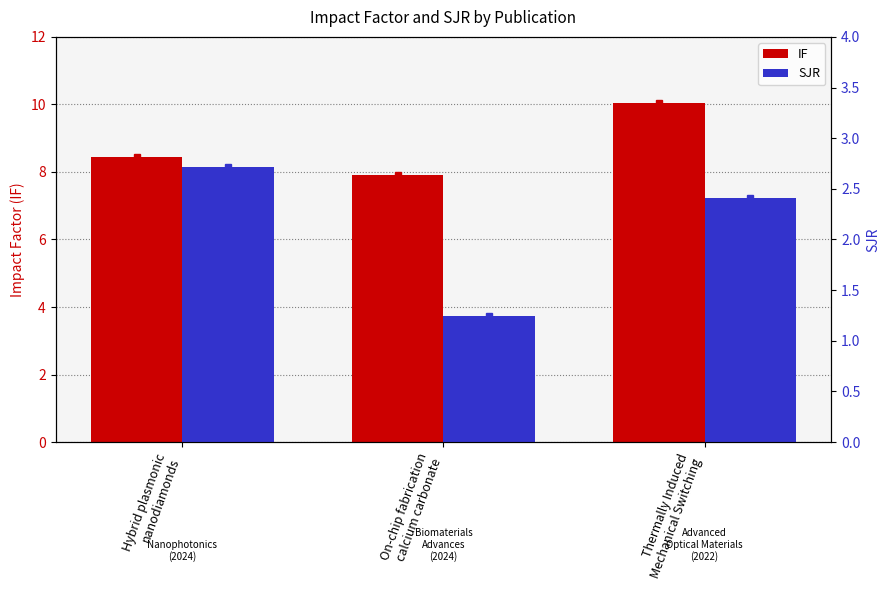

What is the total value across all series at Hybrid plasmonic
nanodiamonds?

11.2